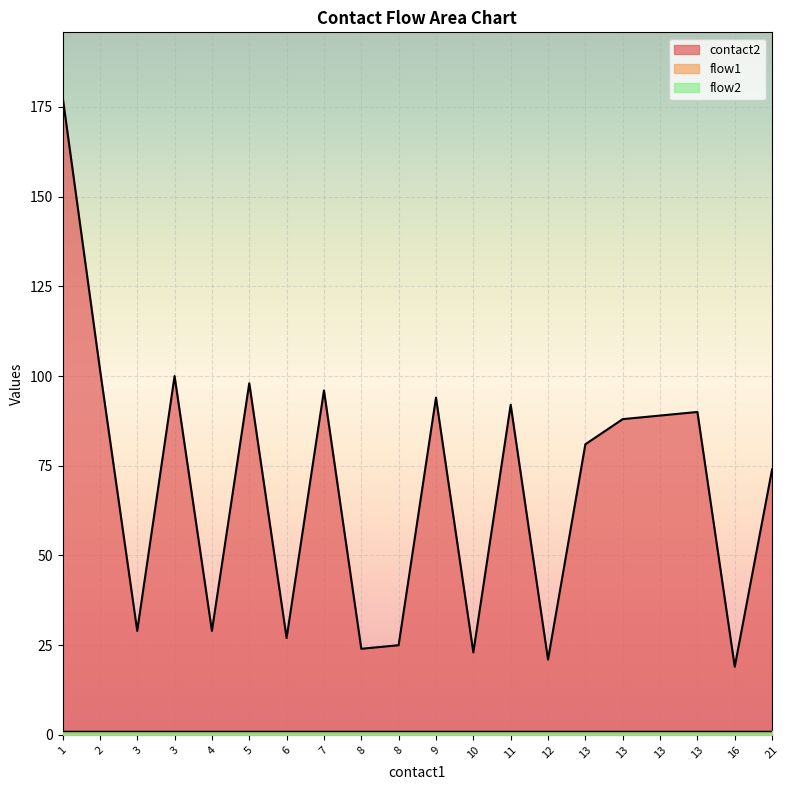

How many data points in contact2 are above 88?

9